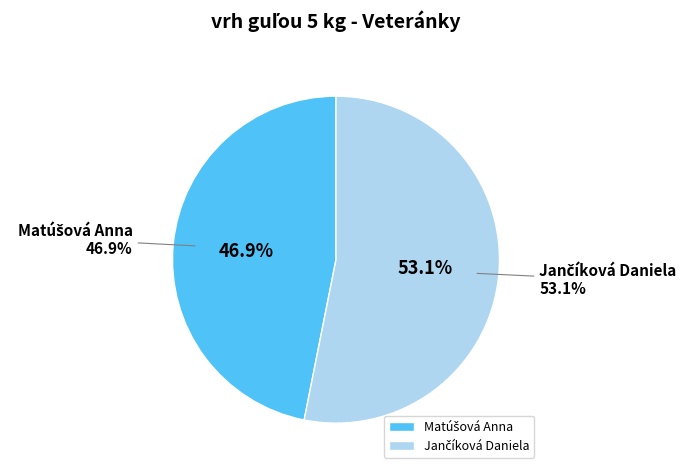

What is the largest slice in the pie chart?

Jančíková Daniela